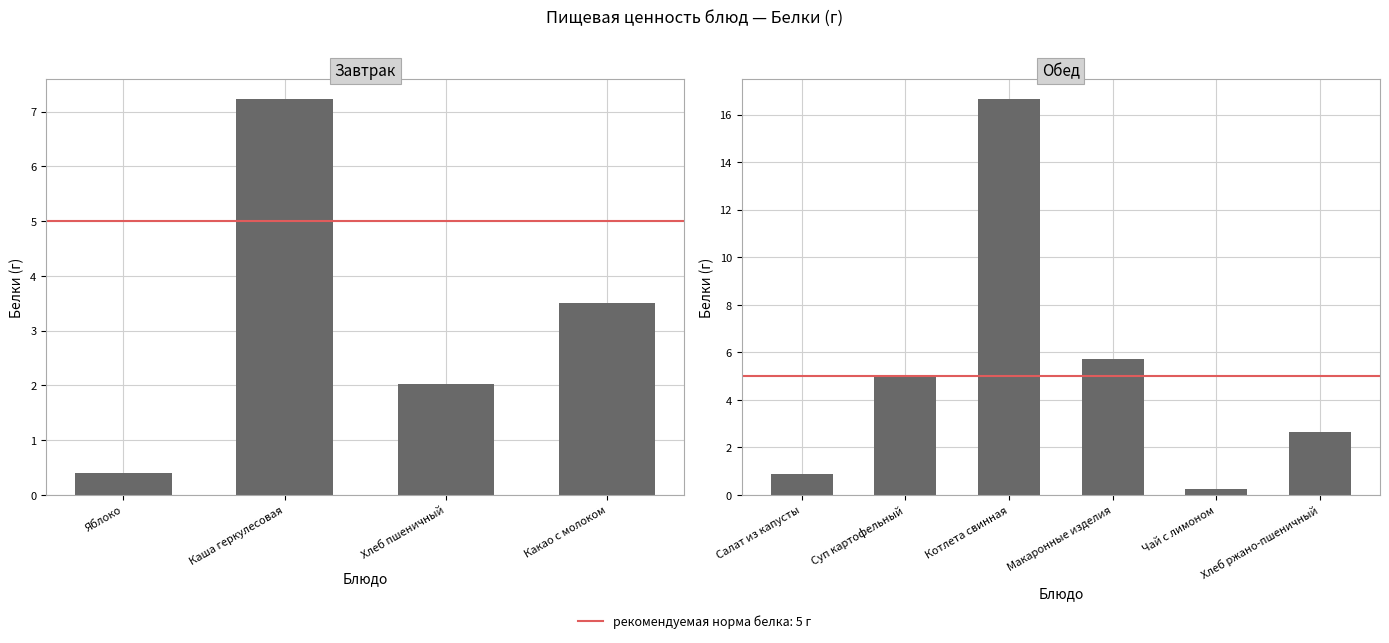

Where does the data first go above 4?

Суп картофельный